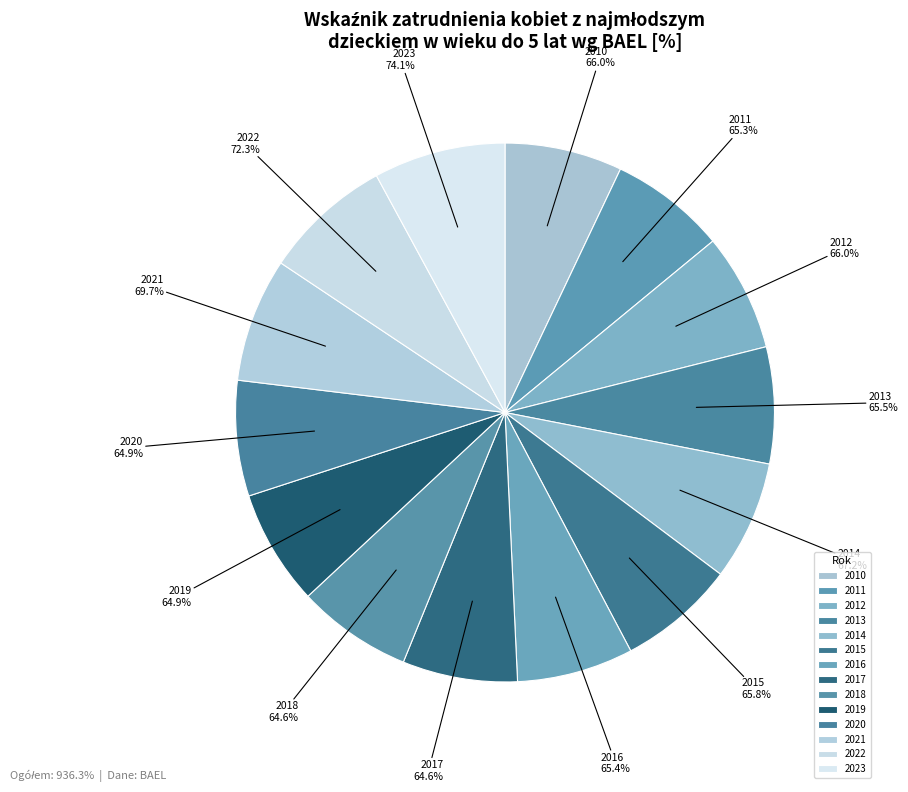

Is it true that 2018 is 14% of the pie?

False